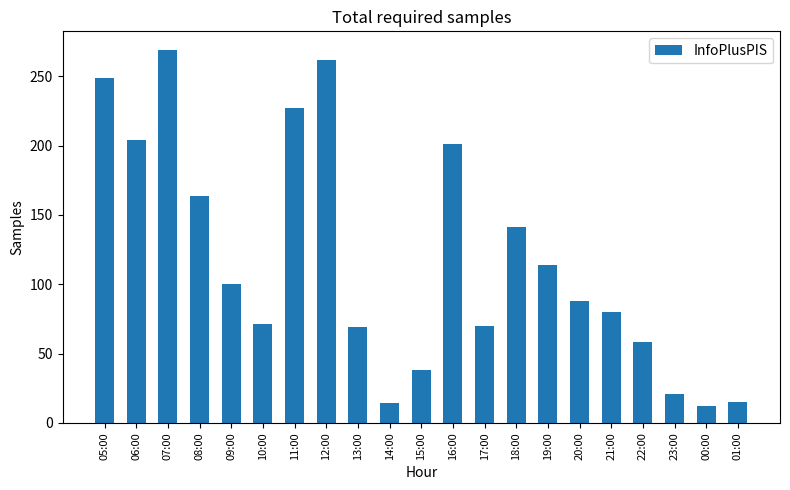

What is the value of the 1st bar from the left?

249